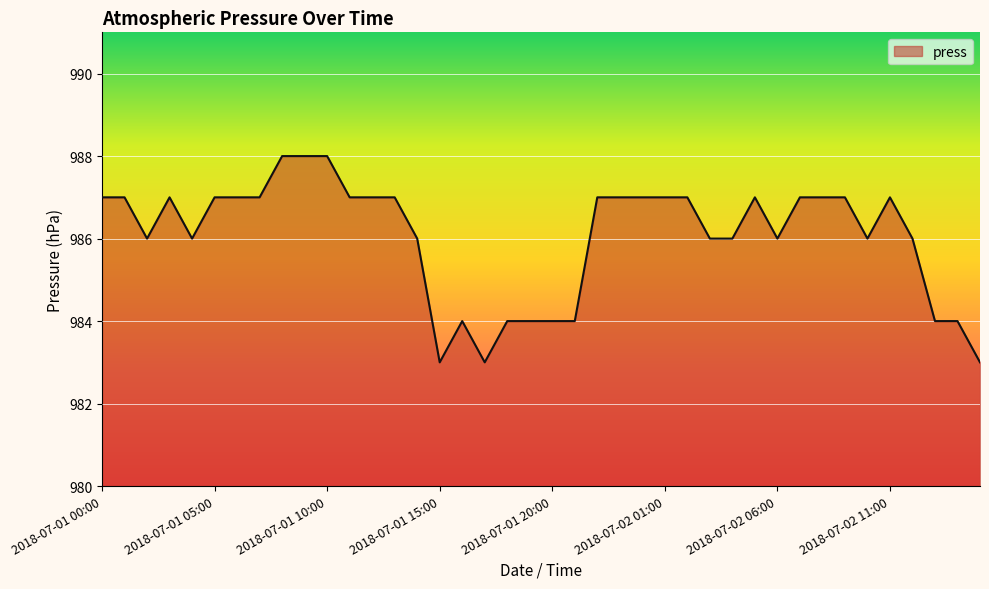

What is the difference between the maximum and minimum values?

5